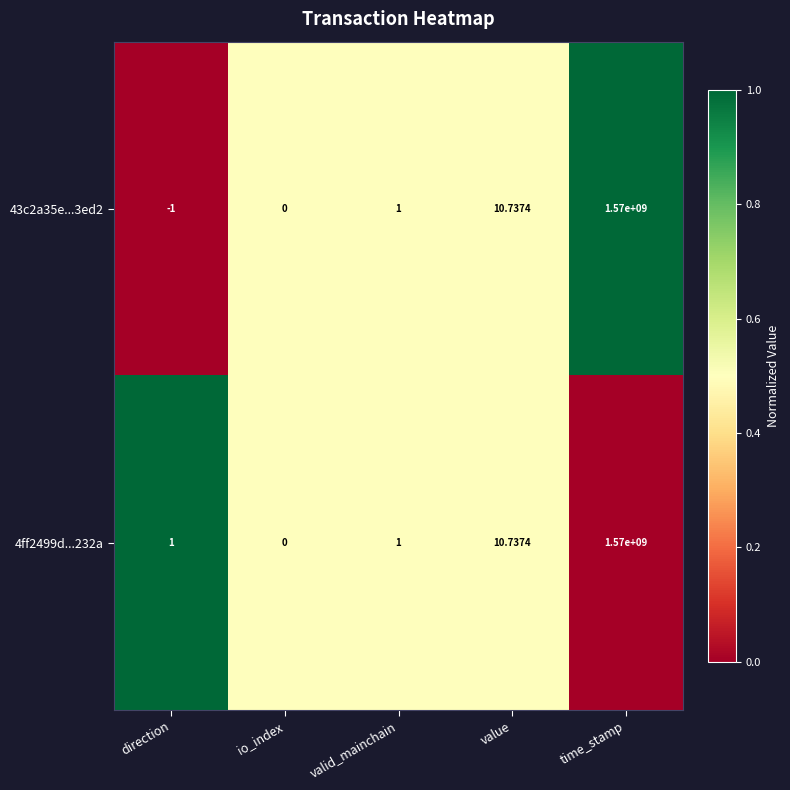

At which label is 4ff2499d...232a closest to 785000000?

value